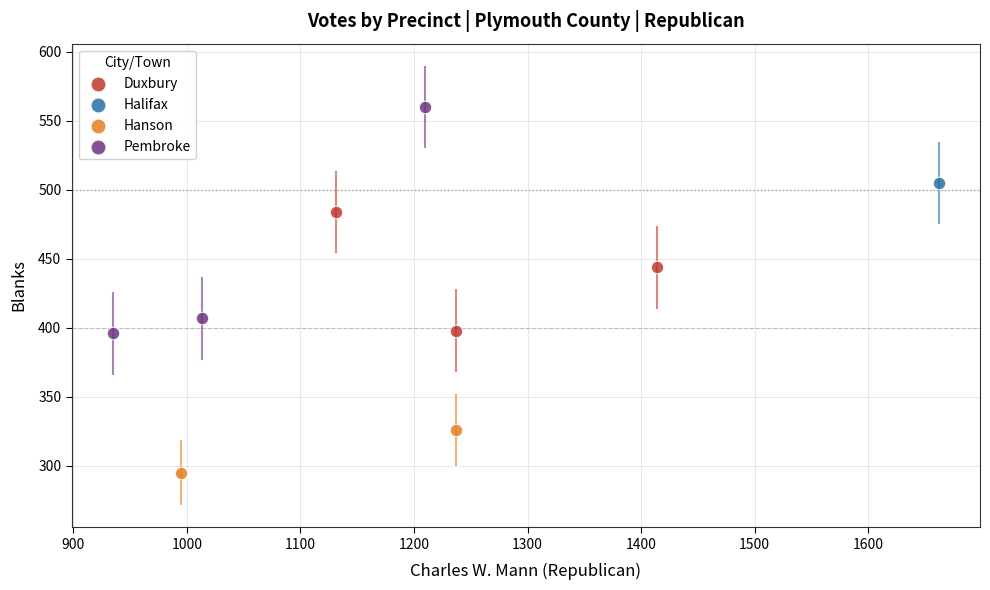

Which series contains the highest Y value?

Pembroke